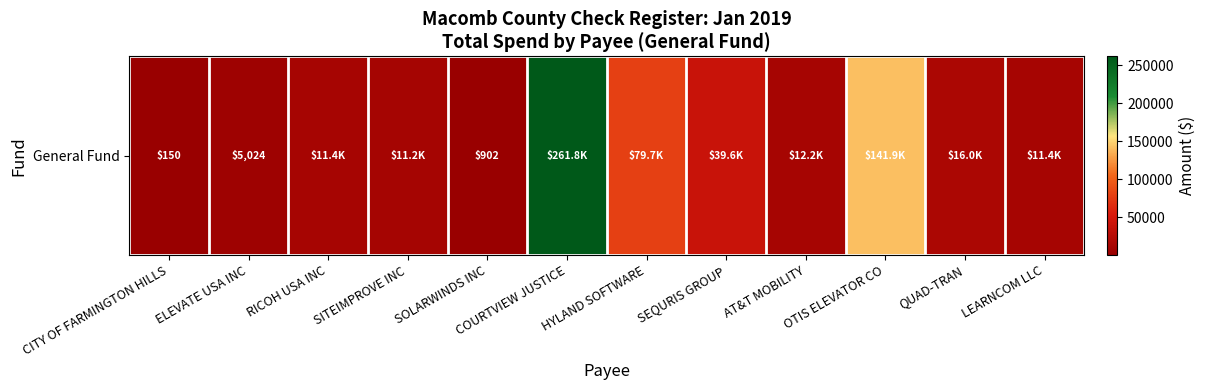

What is the sum of the values at ELEVATE USA INC and SOLARWINDS INC?

5926.0